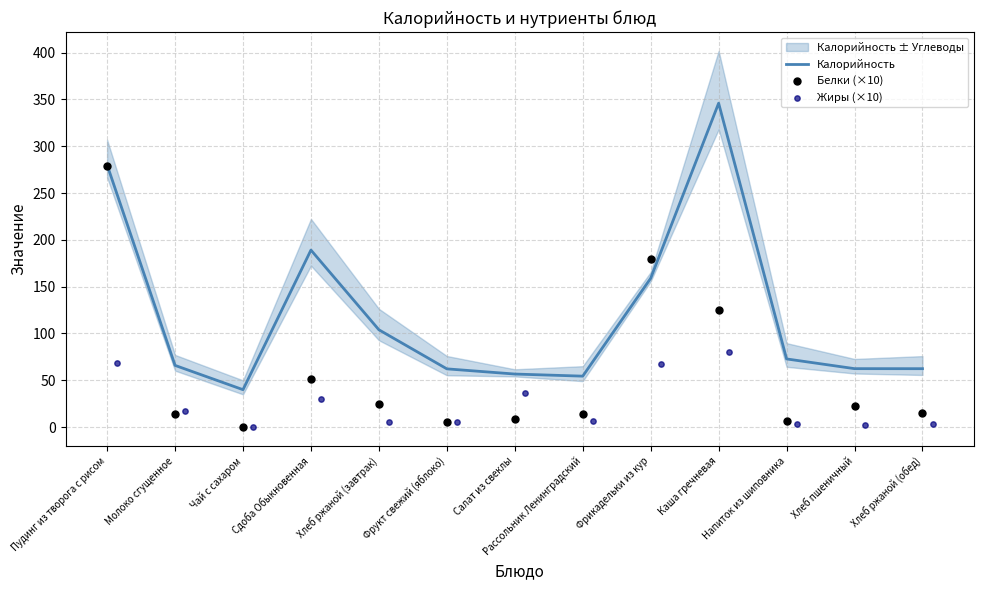

Which series reaches the minimum Y coordinate?

Белки (×10)